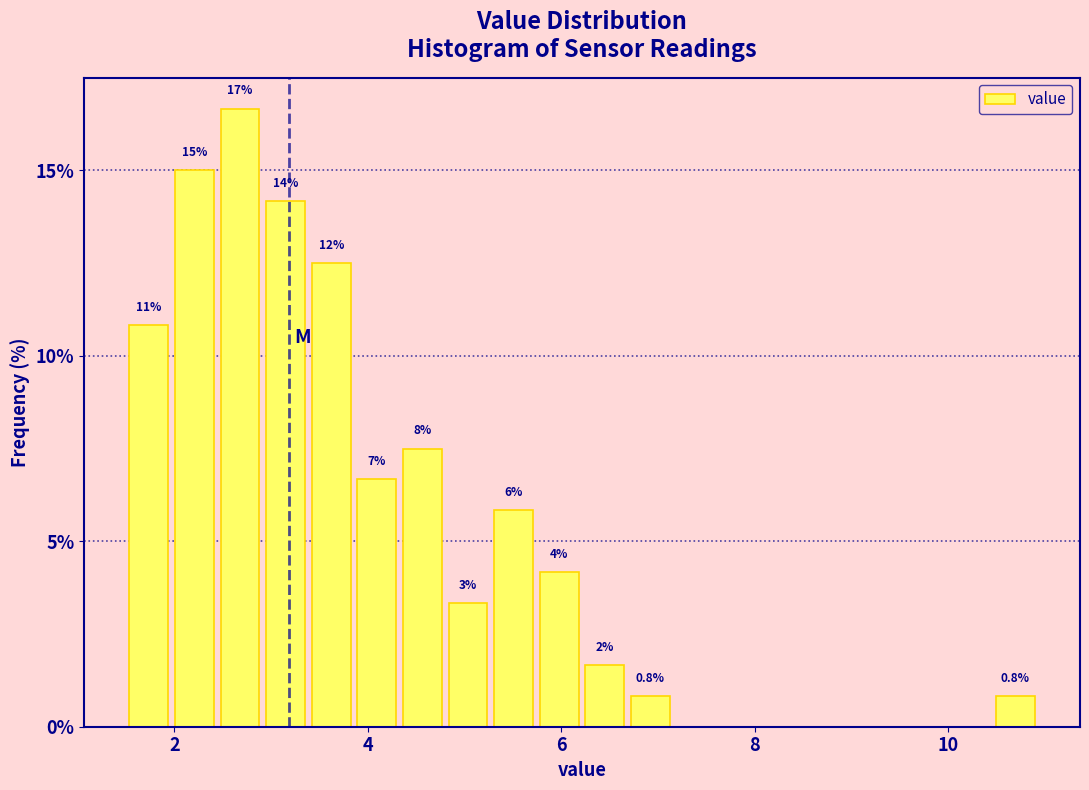

Read against the x-axis, roughly where is the centre of the tallest bar?

2.6